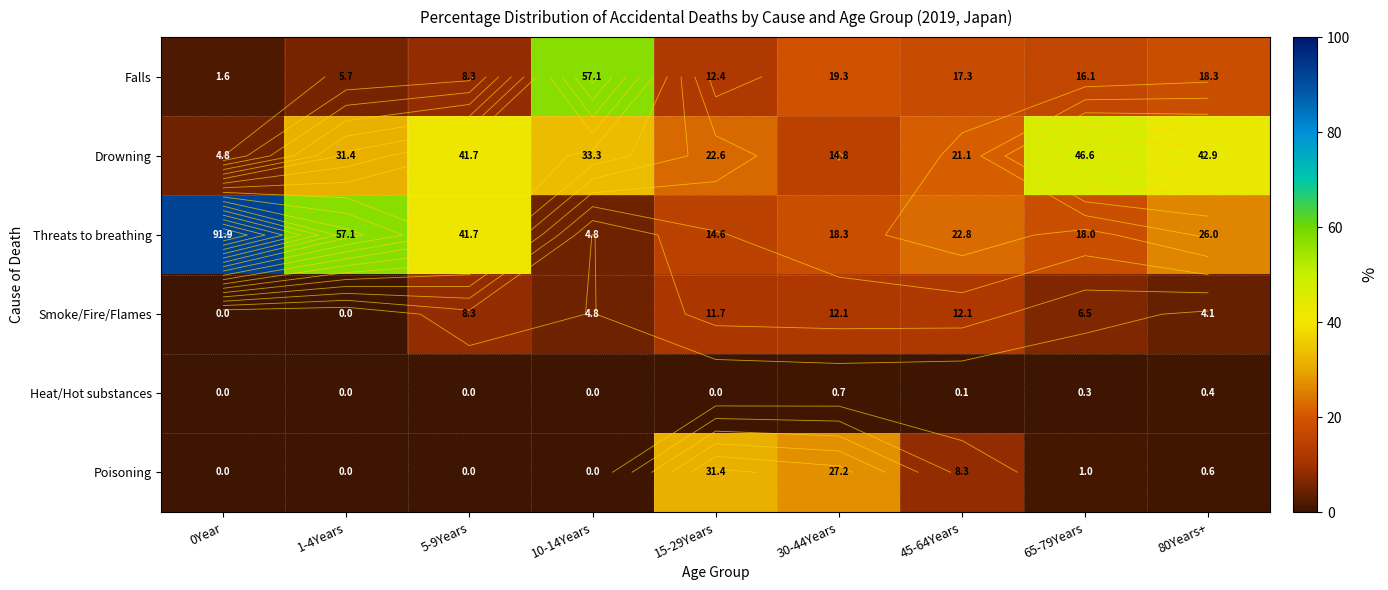

Which series changed the most between 0Year and 10-14Years?

Threats to breathing